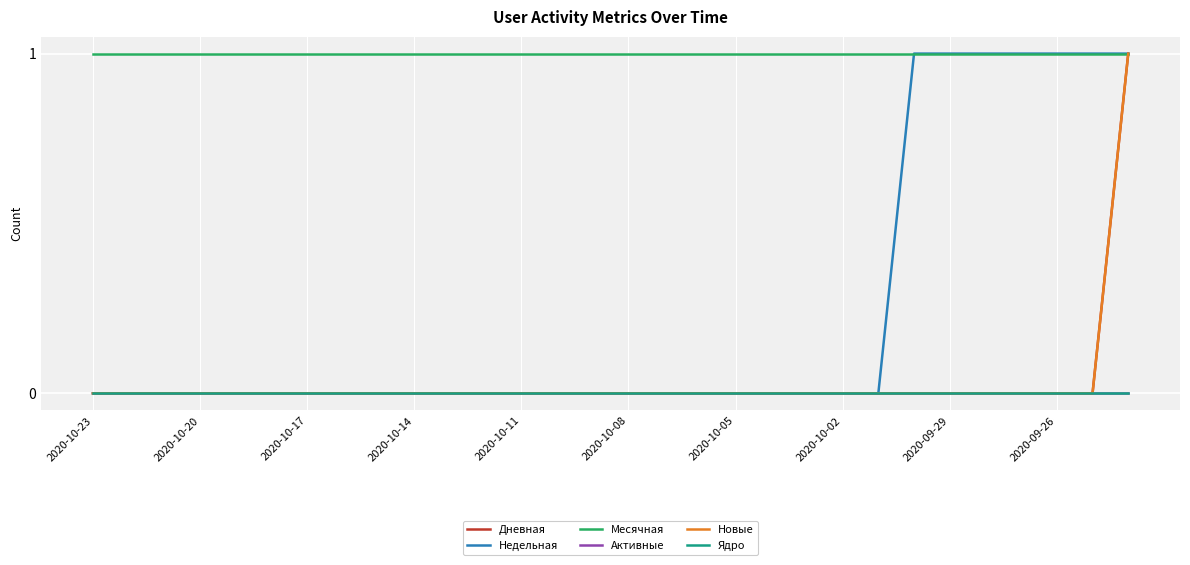

Does the chart display data point markers on the line(s)?

No